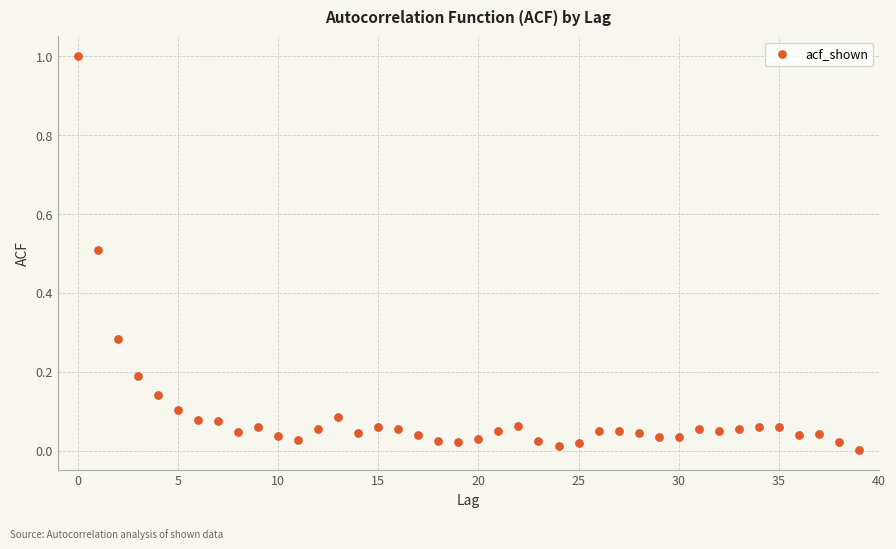

What is the range of Y values (max minus min)?

1.0